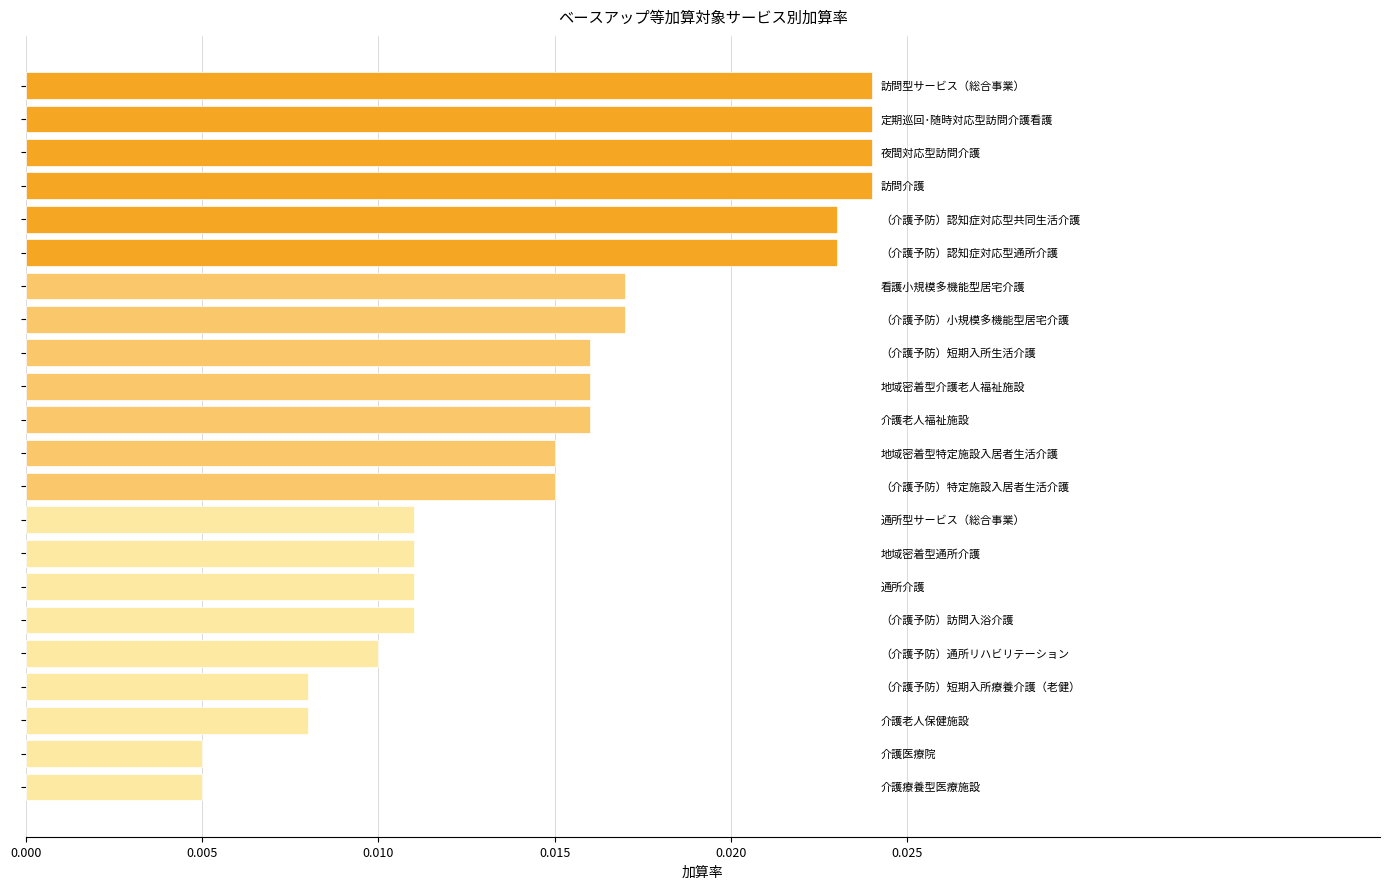

What is the sum of all values?

0.3